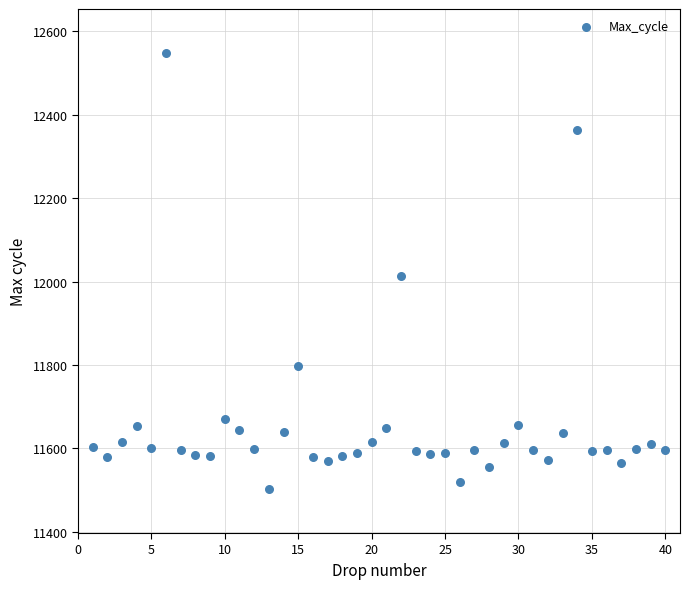

What is the range of X values (max minus min)?

39